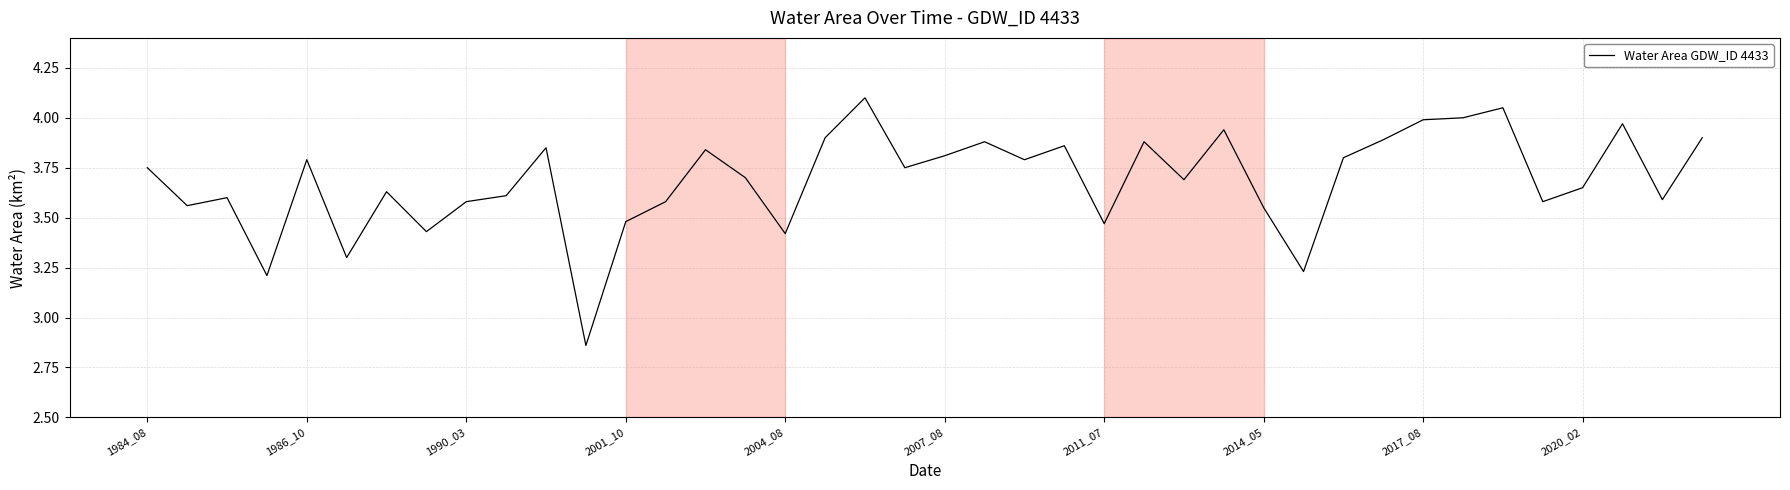

What is the greatest value displayed?

4.1